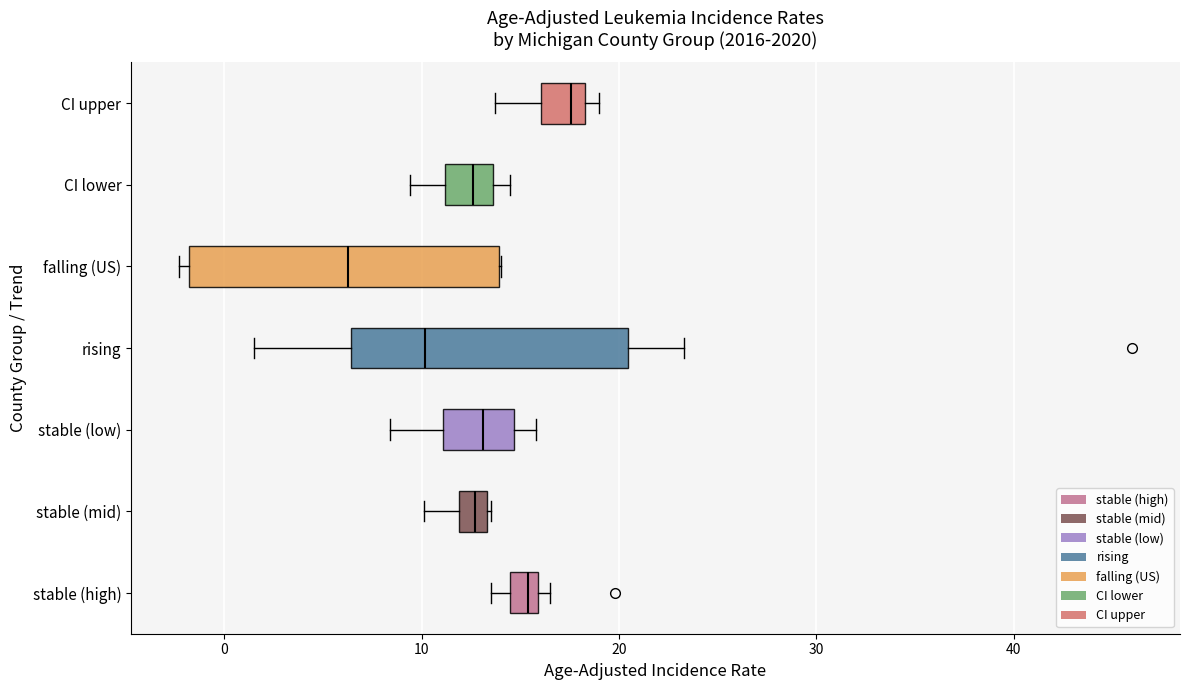

Which box is the widest, from its left edge to its right edge?

falling (US)